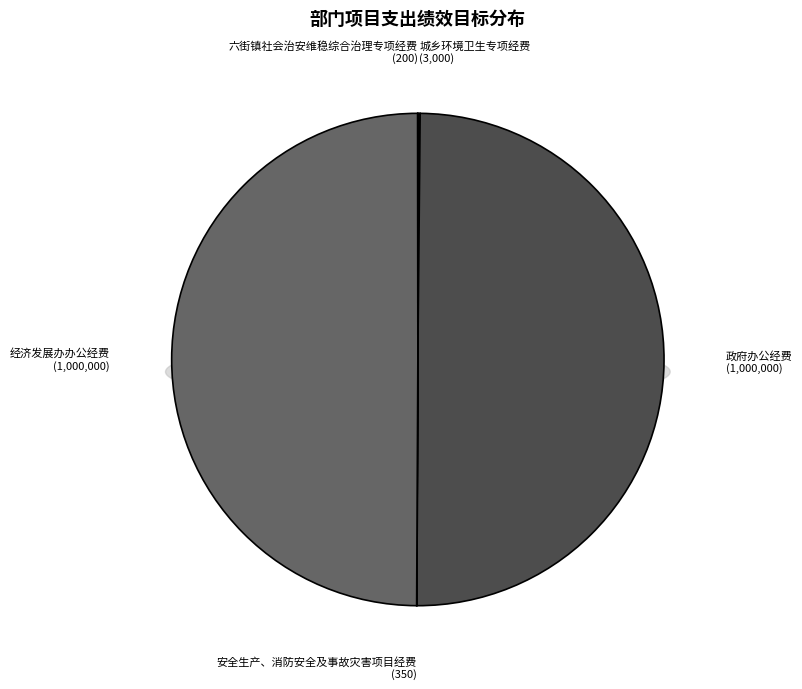

To the nearest percent, what is the combined percentage of 政府办公经费 and 六街镇社会治安维稳综合治理专项经费?

50%